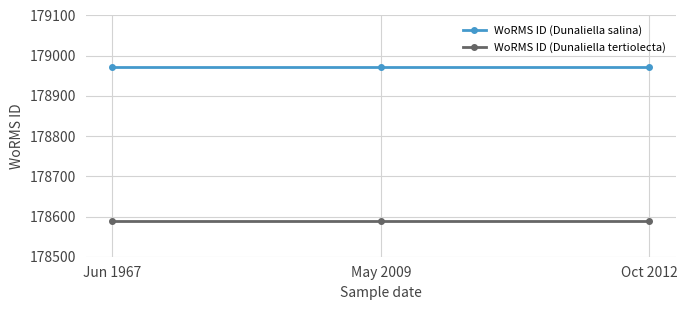

Is the value of WoRMS ID (Dunaliella salina) at Oct 2012 greater than the value of WoRMS ID (Dunaliella tertiolecta) at Jun 1967?

Yes